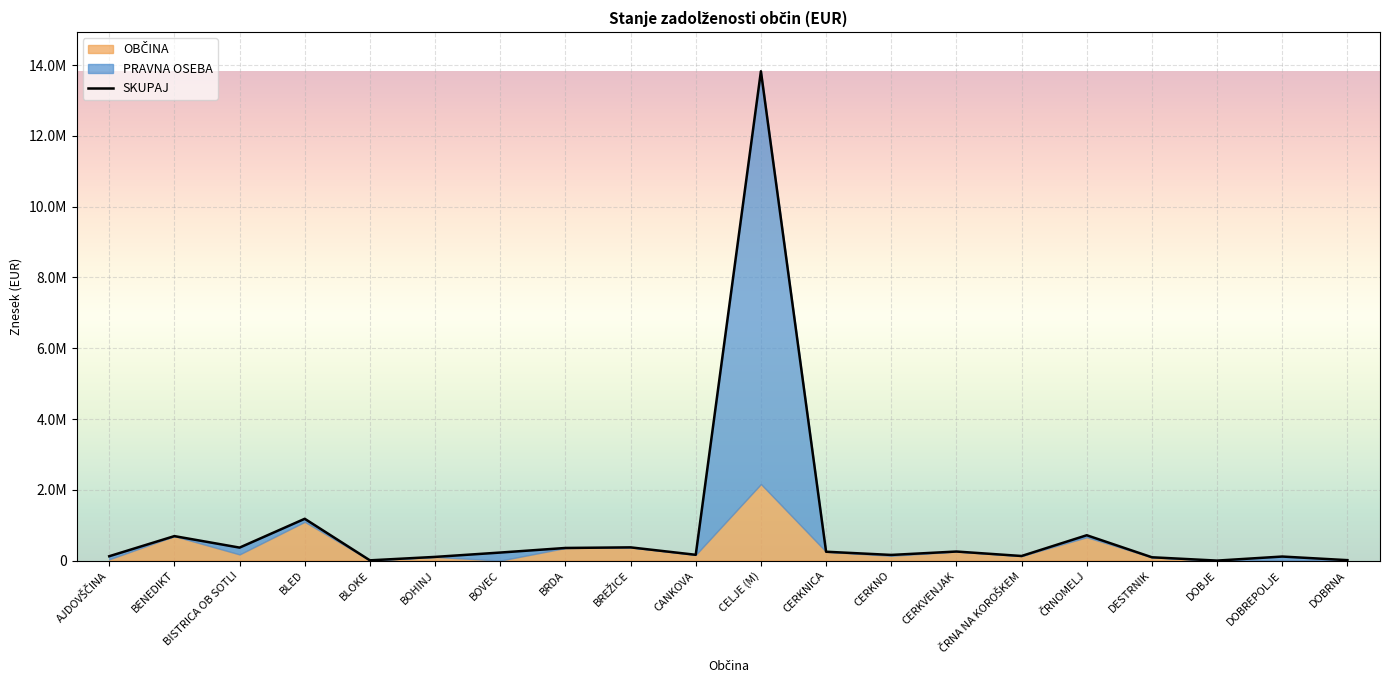

True or false: the data has more than 1 interior local peaks.

True